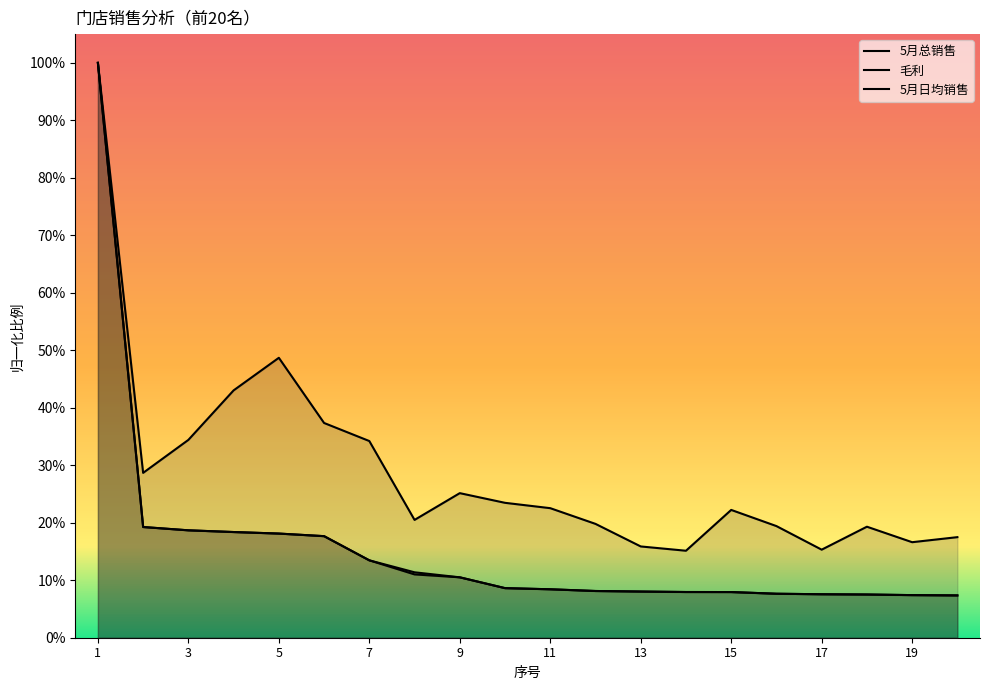

What is the difference between the highest and lowest values at 12?

0.1